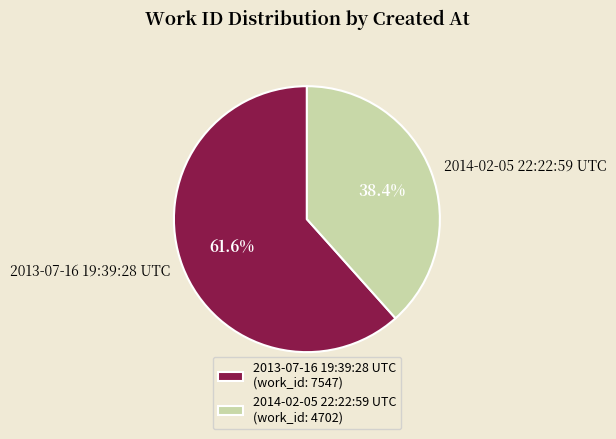

Do 2014-02-05 22:22:59 UTC and 2013-07-16 19:39:28 UTC together represent more than half of the pie?

Yes